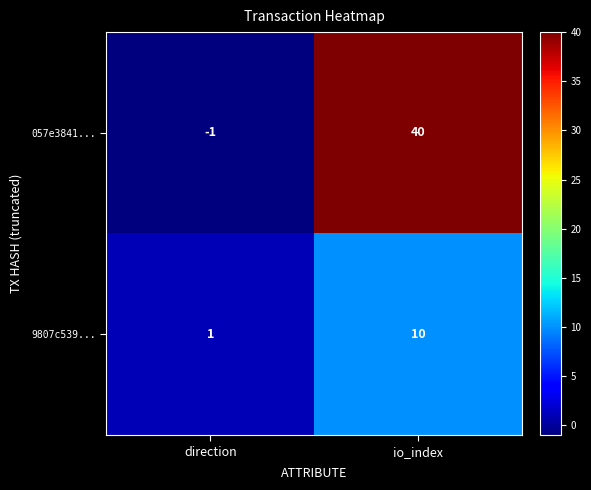

Which category has the lowest value across all series?

direction